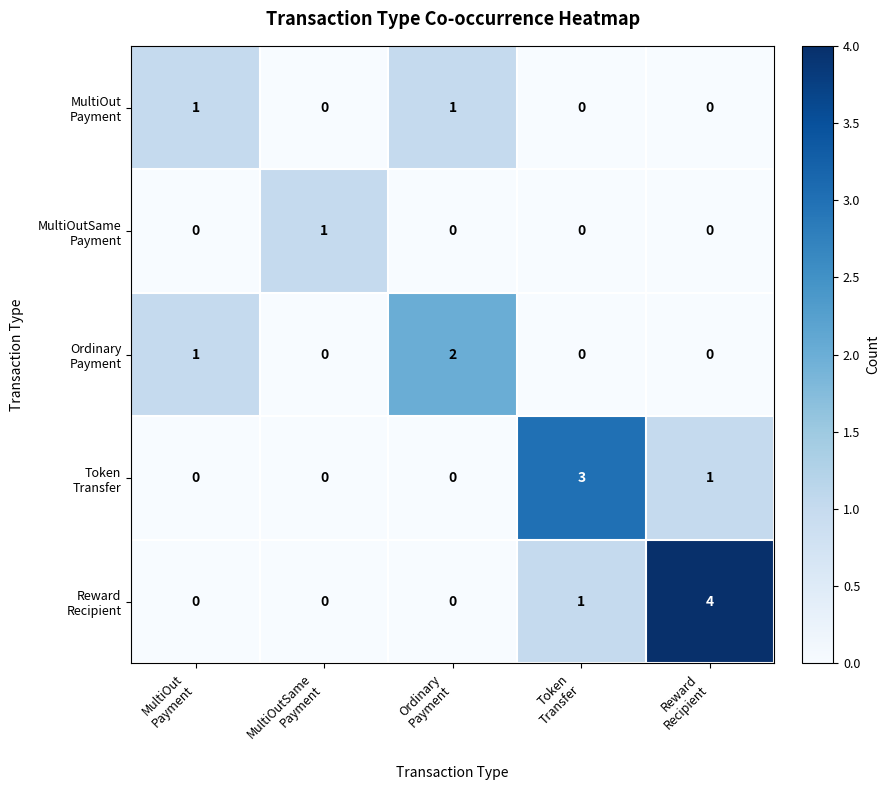

At how many categories does at least one series exceed 0?

5